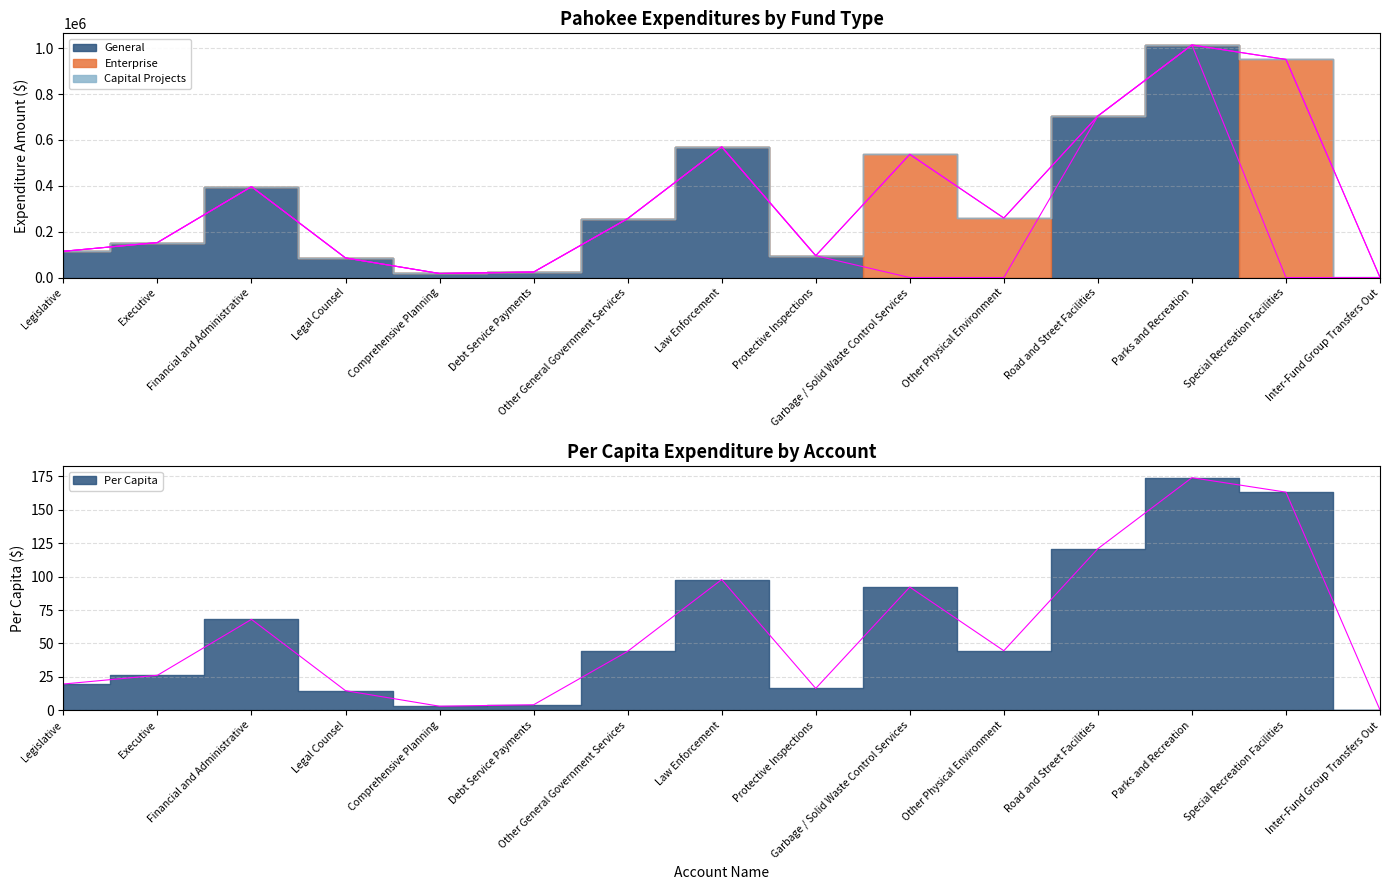

At which label does Per Capita reach its minimum?

Inter-Fund Group Transfers Out